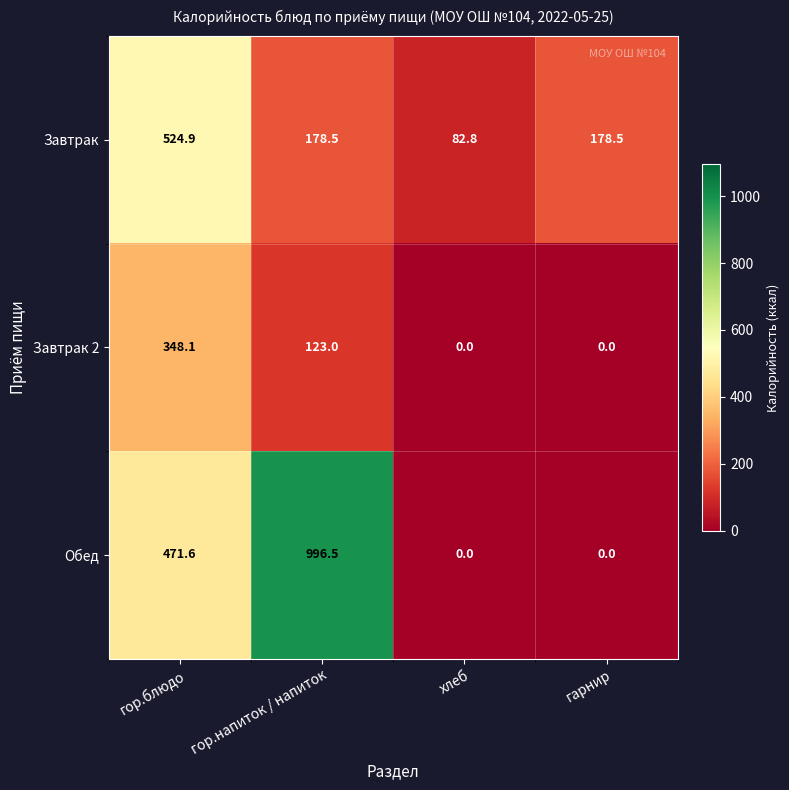

Which series has the largest range (max minus min)?

Обед